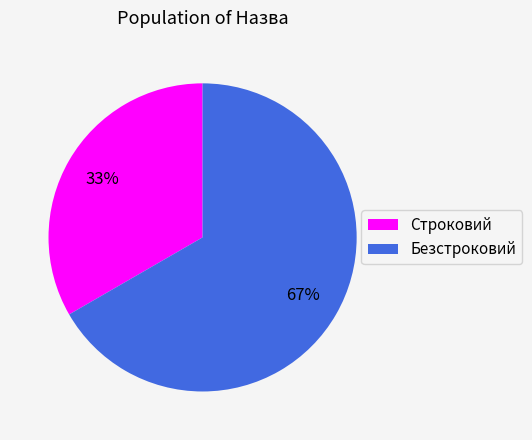

Count the number of slices in the pie.

2